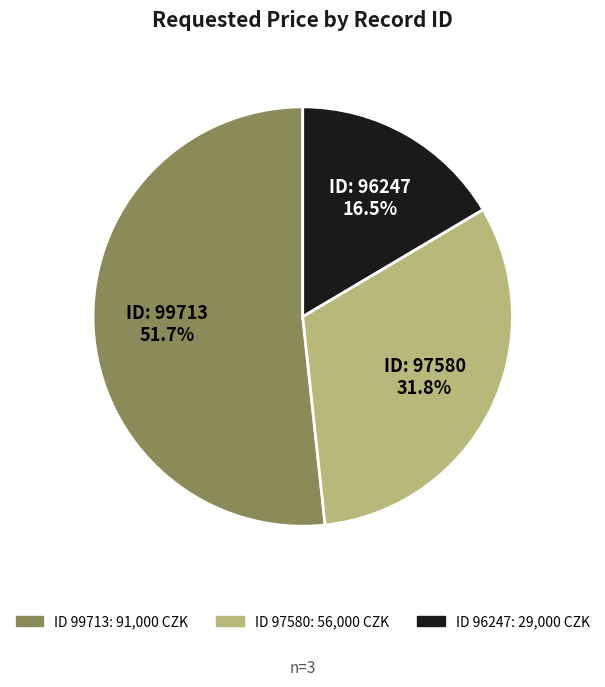

Does any single category account for the majority?

Yes